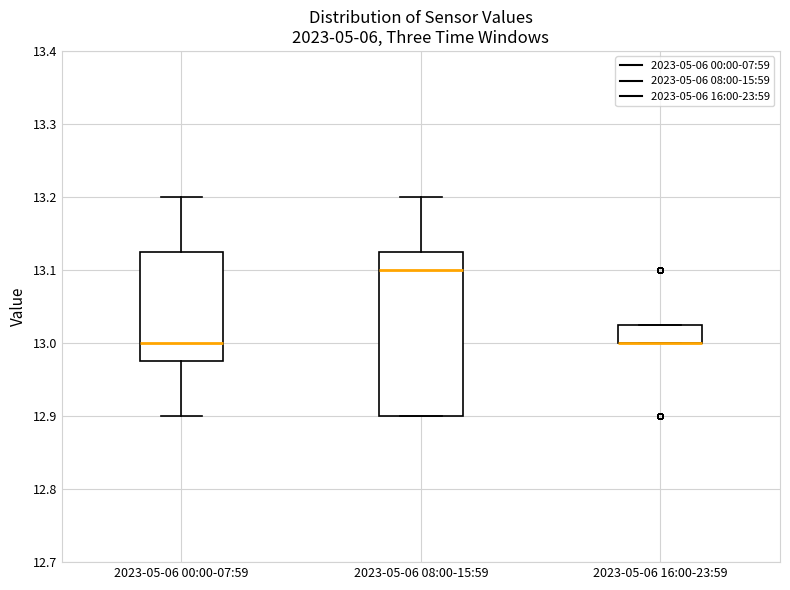

Reading left to right, transcribe this box plot: for each box, give where its median line is, the range the box spans, and where its two whiskers end, as read against the y-axis. The values are not printed on the chart, so give them approximately, as read against the axis.

2023-05-06 00:00-07:59: median 13.00, box 12.98 to 13.13, whiskers 12.90 to 13.20
2023-05-06 08:00-15:59: median 13.10, box 12.90 to 13.13, whiskers 12.90 to 13.20
2023-05-06 16:00-23:59: median 13.00 (drawn on the box's lower edge), box 13.00 to 13.03, whiskers 13.00 to 13.03